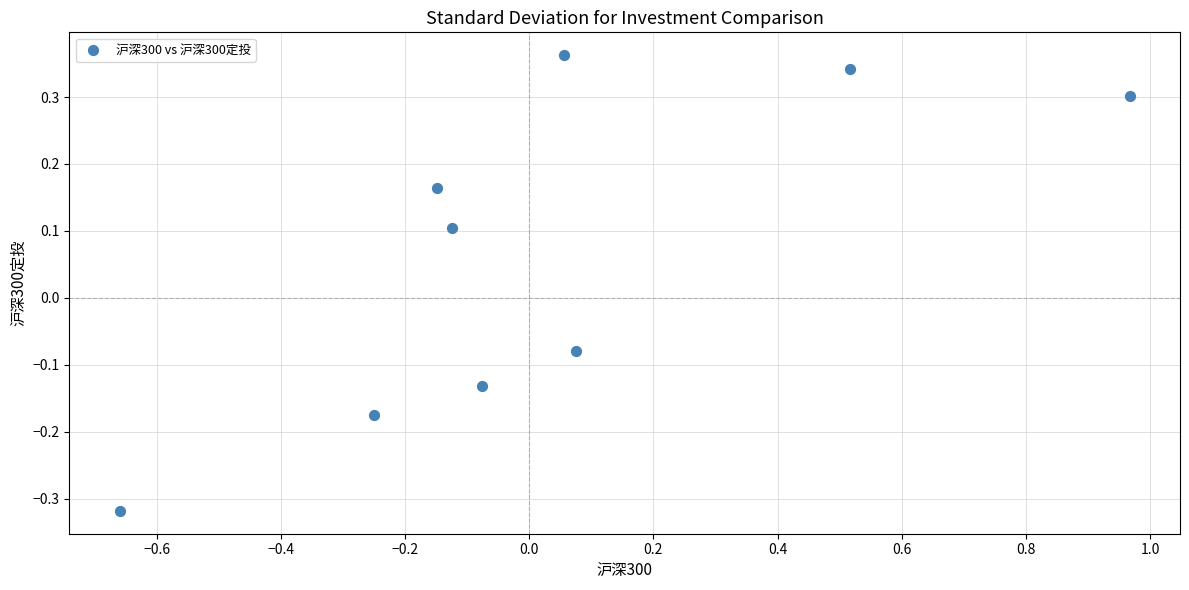

What is the range of Y values (max minus min)?

0.7